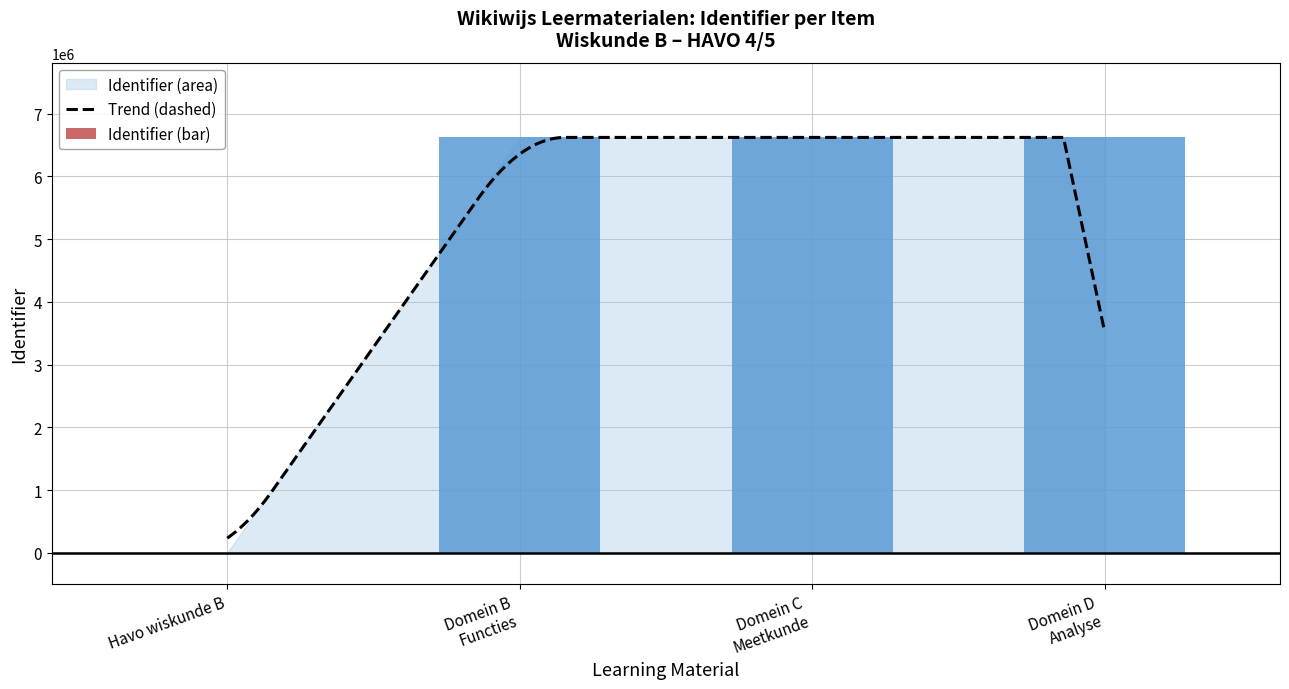

What is the minimum value for Trend (dashed)?

232522.6